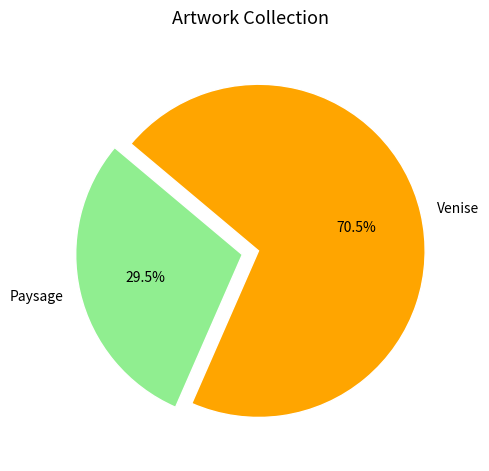

To the nearest percent, what is the combined percentage of Paysage and Venise?

100%